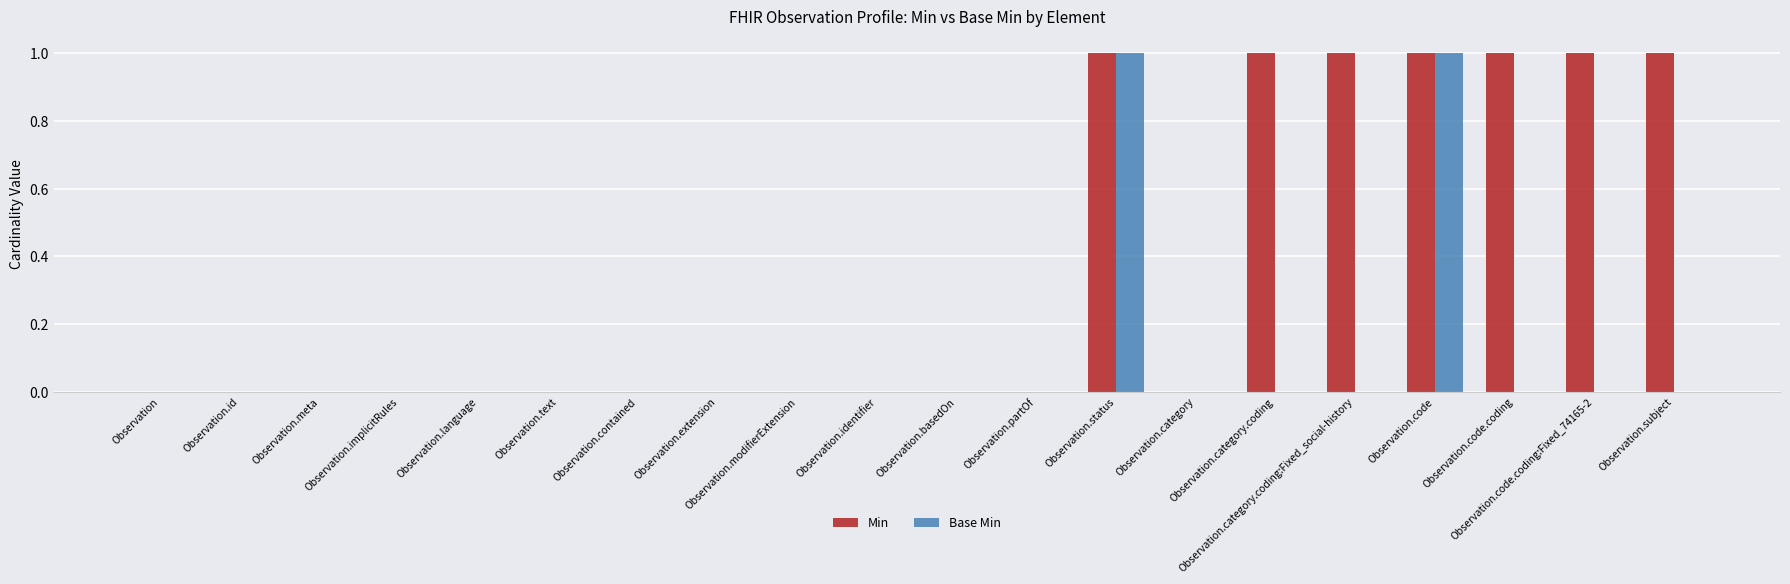

Which series has the largest total across all categories?

Min